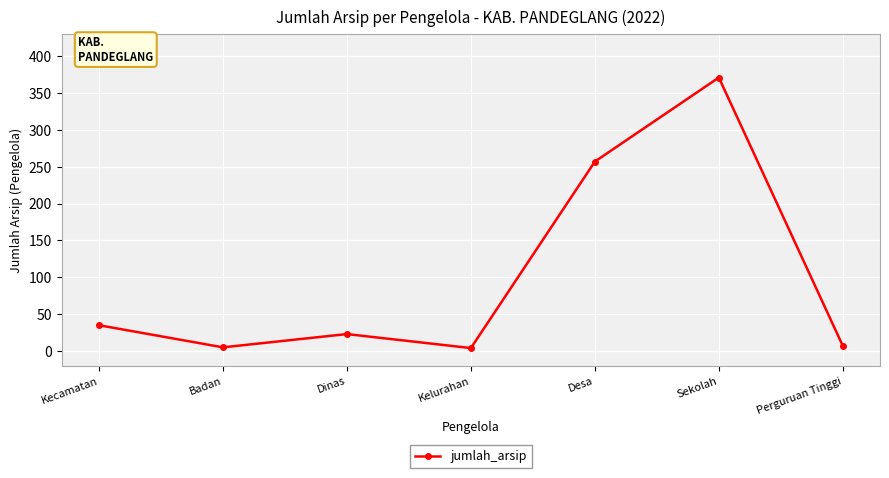

What is the difference between the maximum and minimum values?

367